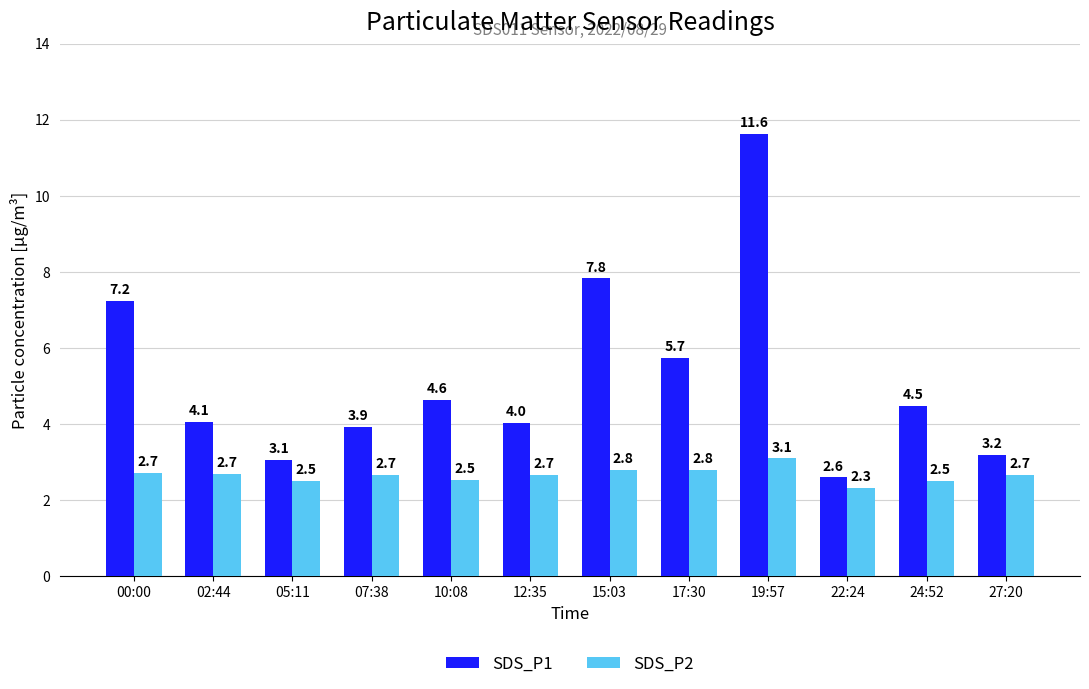

What position from the left is 07:38?

4